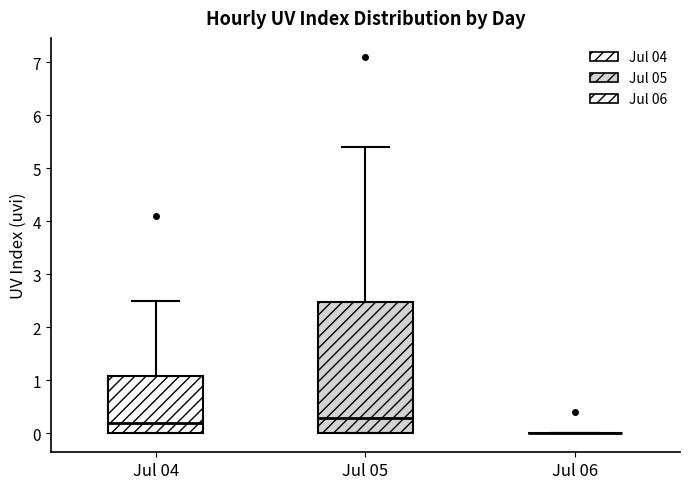

Reading left to right, transcribe this box plot: for each box, give where its median line is, the range the box spans, and where its two whiskers end, as read against the y-axis. The values are not printed on the chart, so give them approximately, as read against the axis.

Jul 04: median 0.2, box 0.0 to 1.1, whiskers 0.0 to 2.5
Jul 05: median 0.3, box 0.0 to 2.5, whiskers 0.0 to 5.4
Jul 06: box collapsed to a line at 0.0, whiskers 0.0 to 0.0